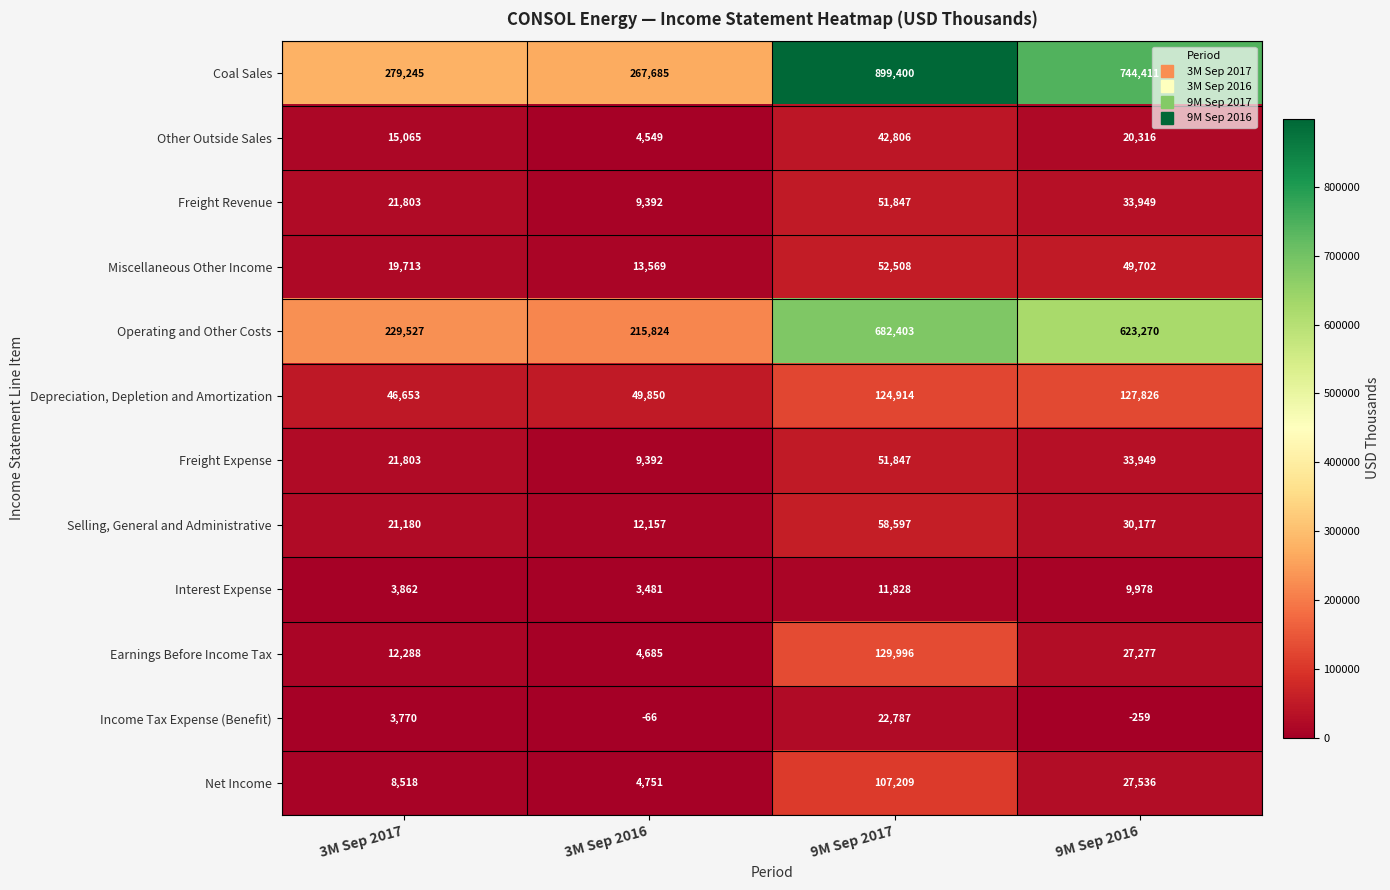

What is the difference between the maximum and second lowest values in the Earnings Before Income Tax series?

117708